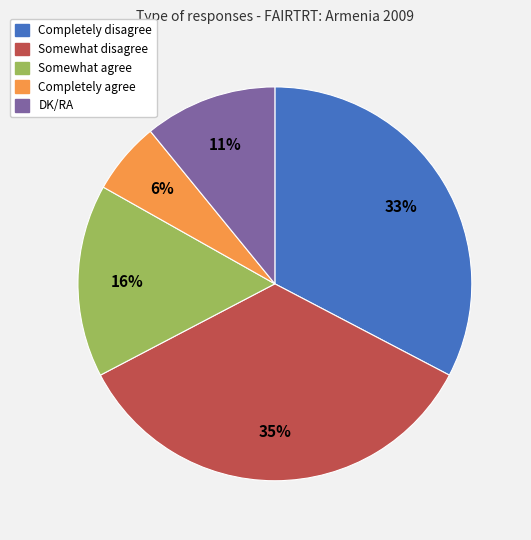

To the nearest percent, what percentage of the pie is Completely agree?

6%